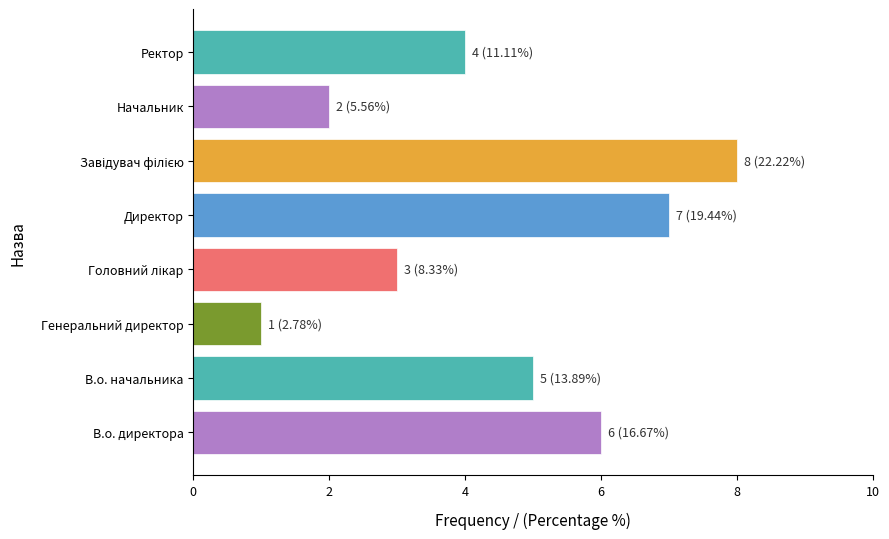

Which category has the lowest value across all series?

Генеральний директор